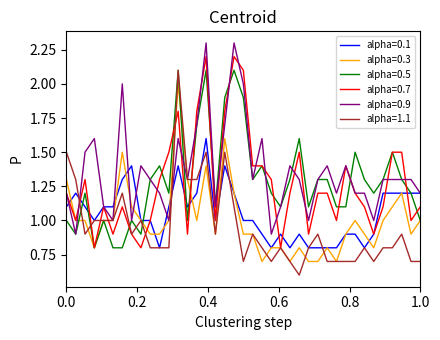

What is the greatest value displayed?

2.3